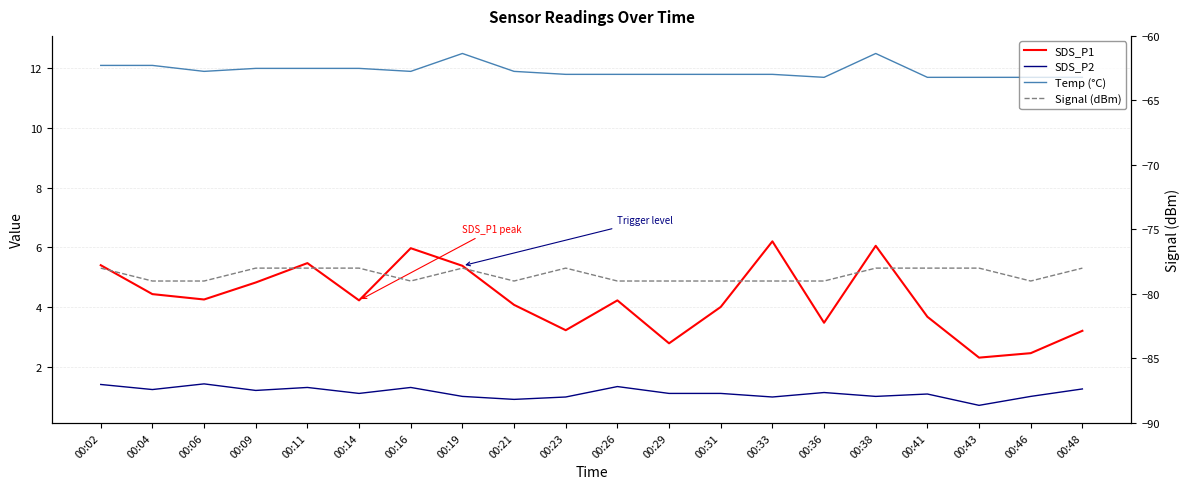

What is the smallest value displayed?

-79.0